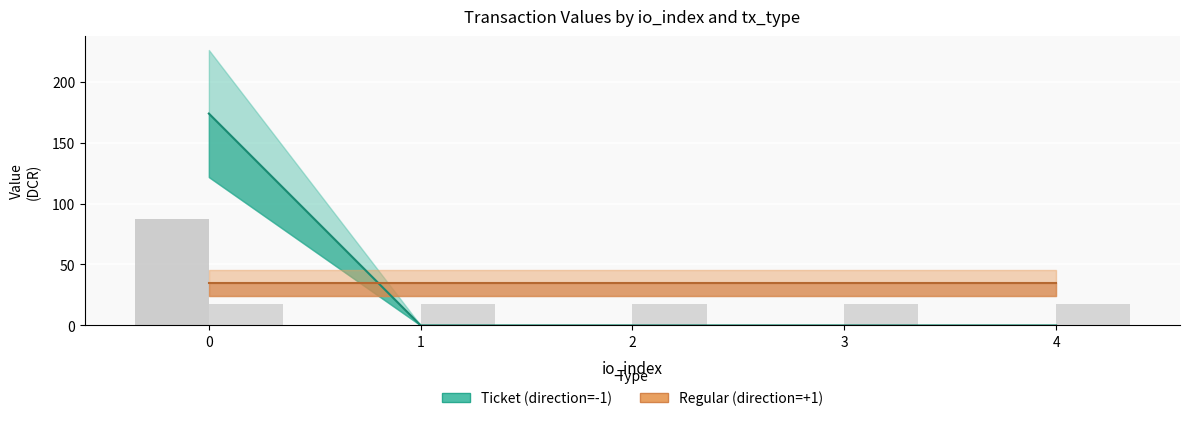

Reading left to right, transcribe all the data shown in this chart.

Ticket line: 0=173.8	1=0.0	2=0.0	3=0.0	4=0.0
Regular line: 0=34.8	1=34.8	2=34.8	3=34.8	4=34.8
Ticket bar: 0=86.9	1=0.0	2=0.0	3=0.0	4=0.0
Regular bar: 0=17.4	1=17.4	2=17.4	3=17.4	4=17.4